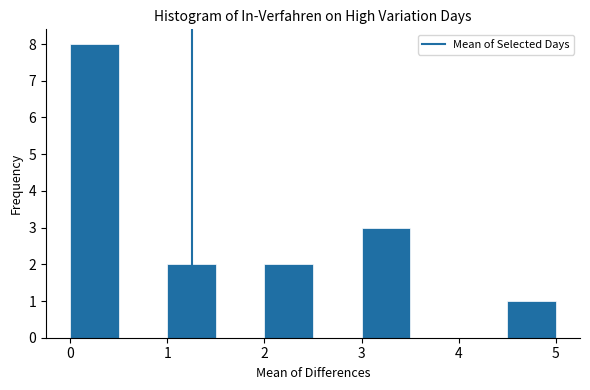

Over which range of the x-axis is the bar tallest?

0.0 to 0.5